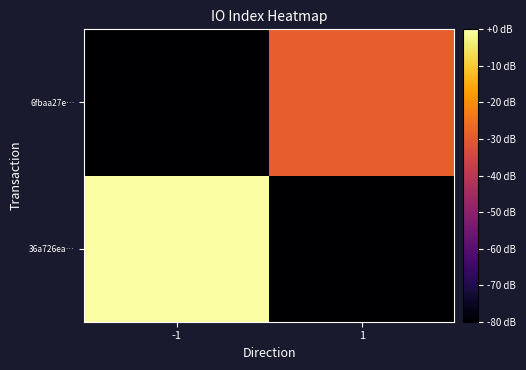

At which category does the chart reach its peak across all series?

-1